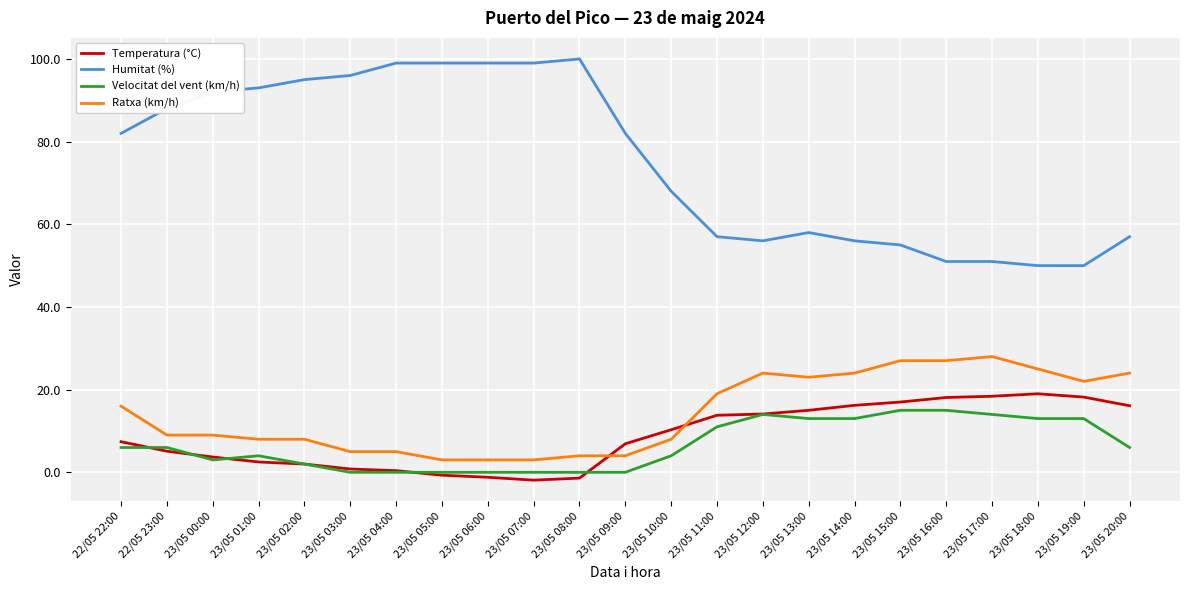

How many lines are shown in the chart?

4